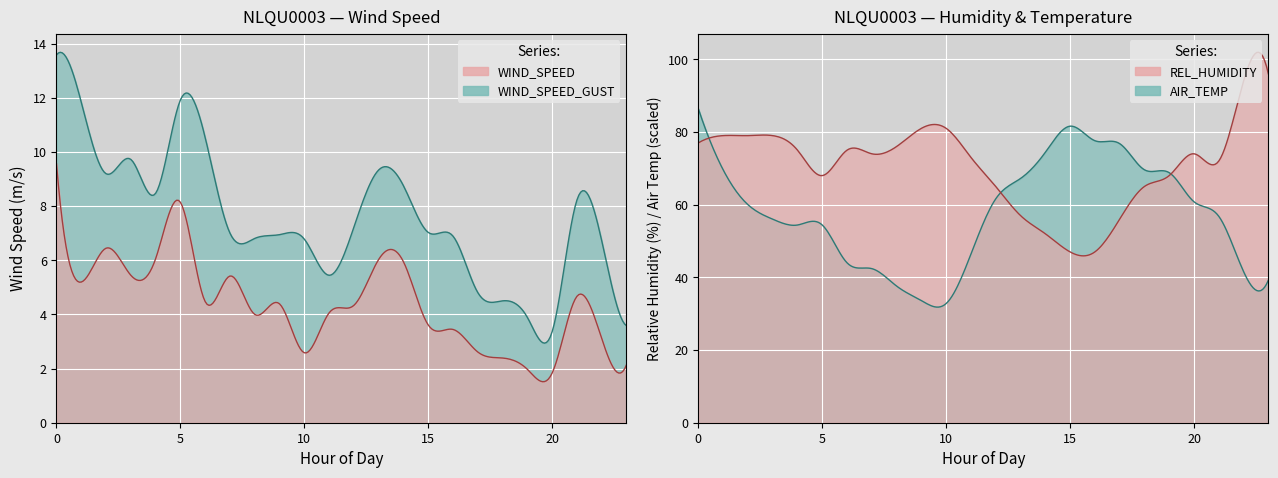

The REL_HUMIDITY series shows 99.4 at 8. True or false?

False